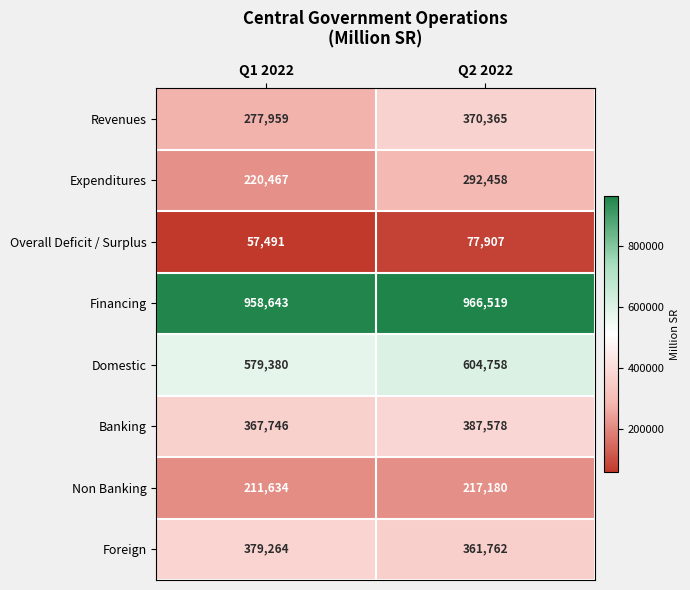

Reading left to right, what are all the values shown in this chart?

Revenues: Q1 2022=277959	Q2 2022=370365
Expenditures: Q1 2022=220467	Q2 2022=292458
Overall Deficit / Surplus: Q1 2022=57491	Q2 2022=77907
Financing: Q1 2022=958643	Q2 2022=966519
Domestic: Q1 2022=579380	Q2 2022=604758
Banking: Q1 2022=367746	Q2 2022=387578
Non Banking: Q1 2022=211634	Q2 2022=217180
Foreign: Q1 2022=379264	Q2 2022=361762